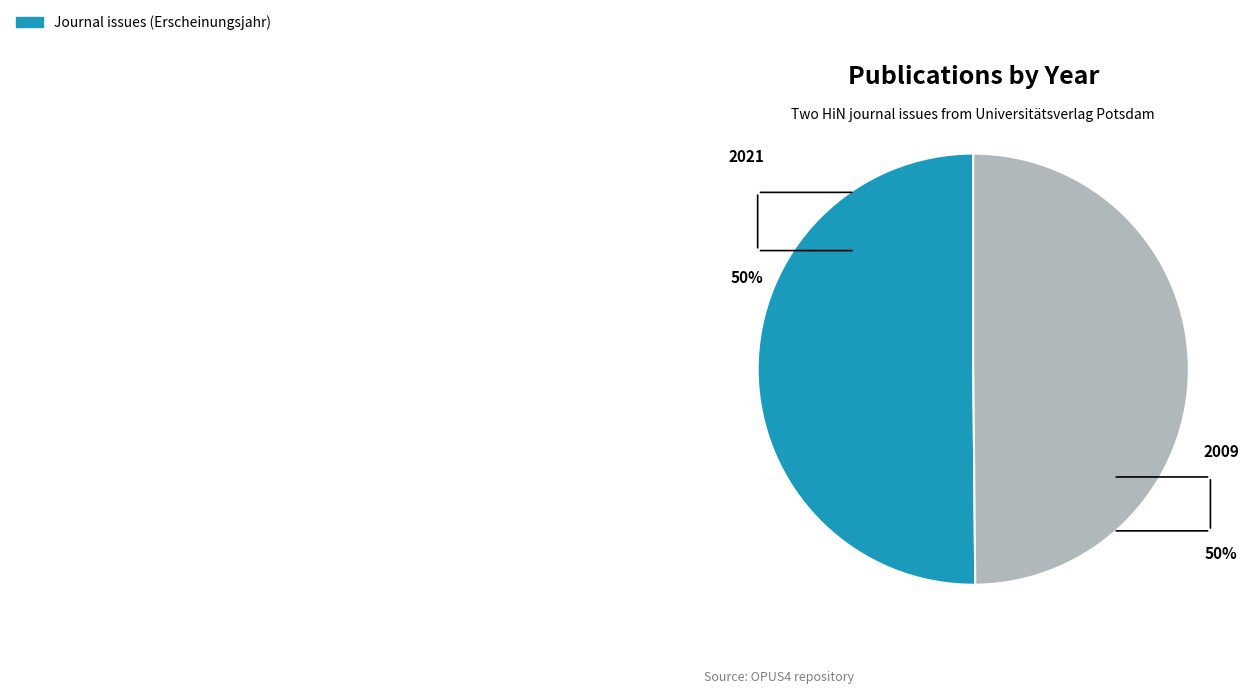

To the nearest percent, what is the average slice percentage?

50%